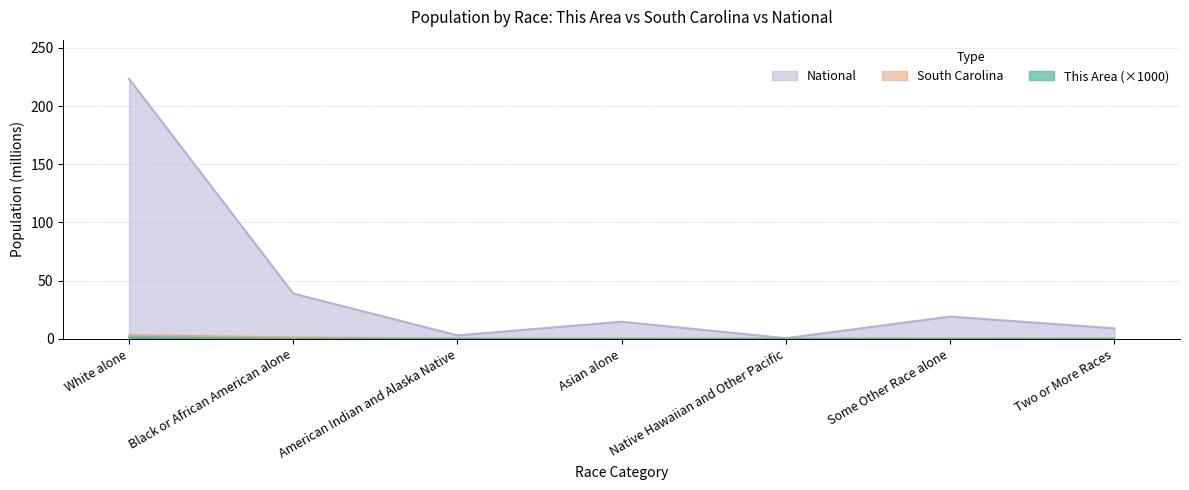

What is the label of the 4th point from the left?

Asian alone